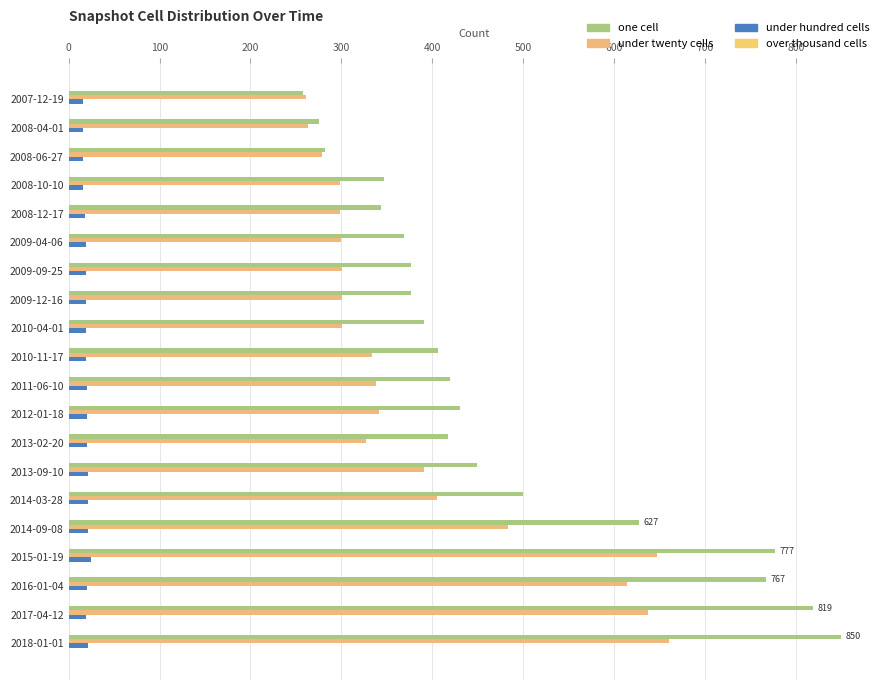

How many data points does each series have?

20